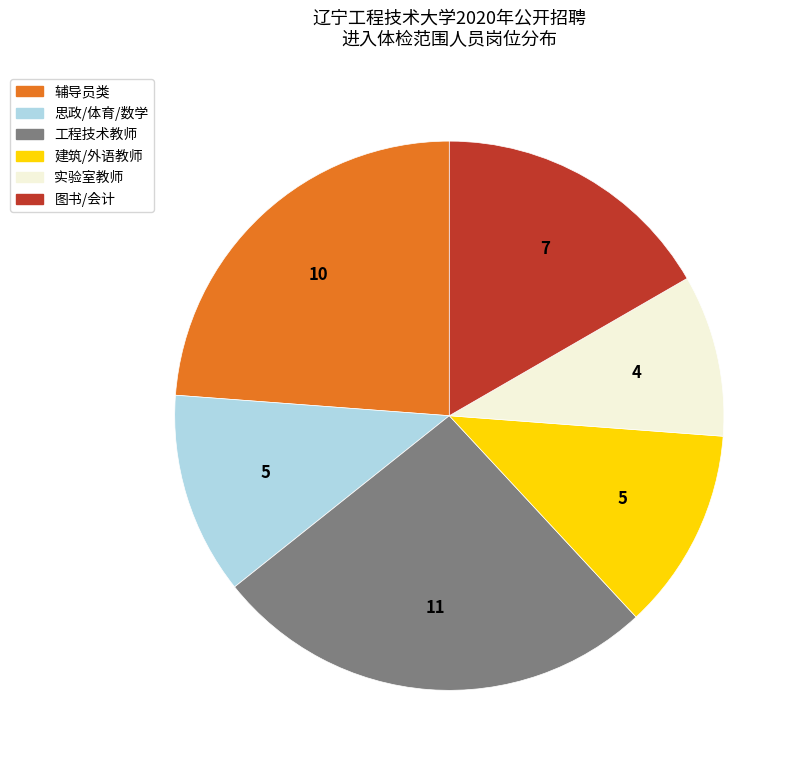

Is there a majority slice in this chart?

No